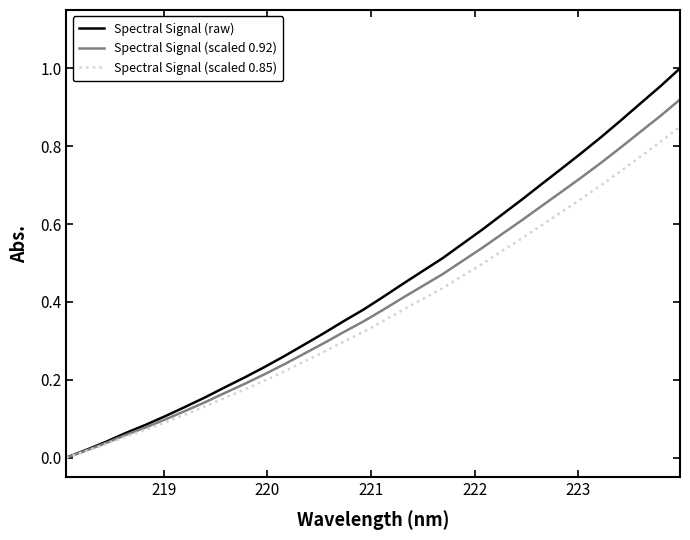

What is the sum of all Spectral Signal (scaled 0.92) values?

12.8